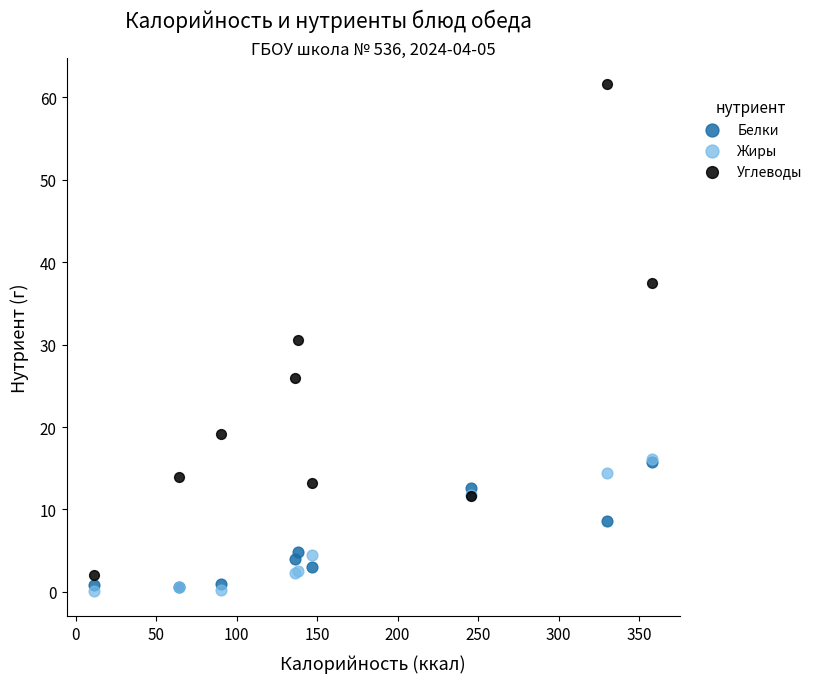

Which series contains the highest Y value?

Углеводы